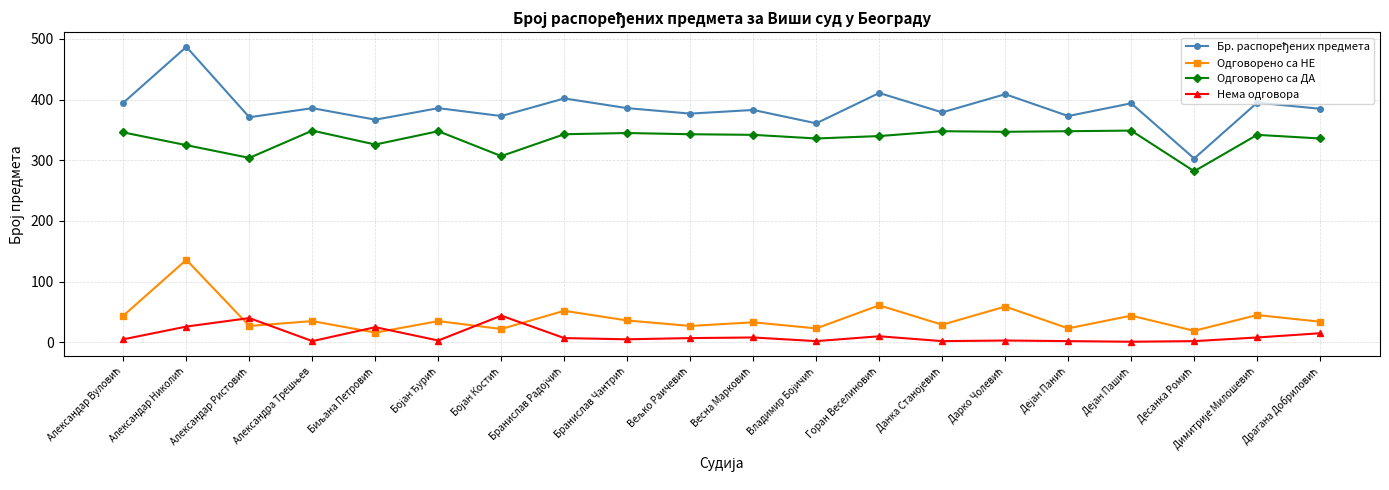

True or false: Одговорено са ДА and Одговорено са НЕ cross at least once.

False